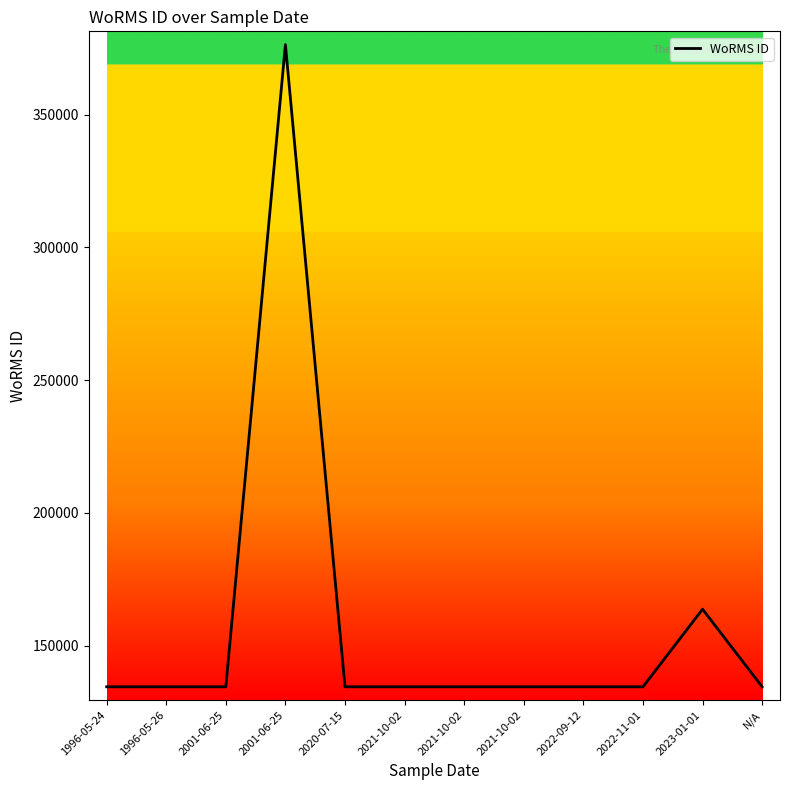

How many series are shown in this chart?

1